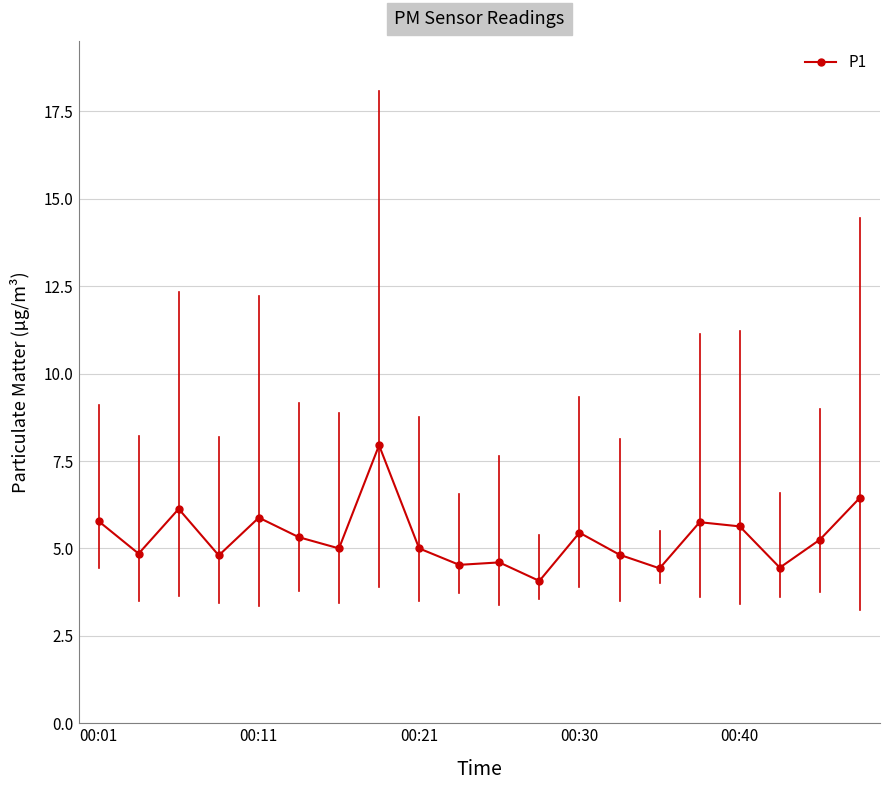

What is the average value?

5.3